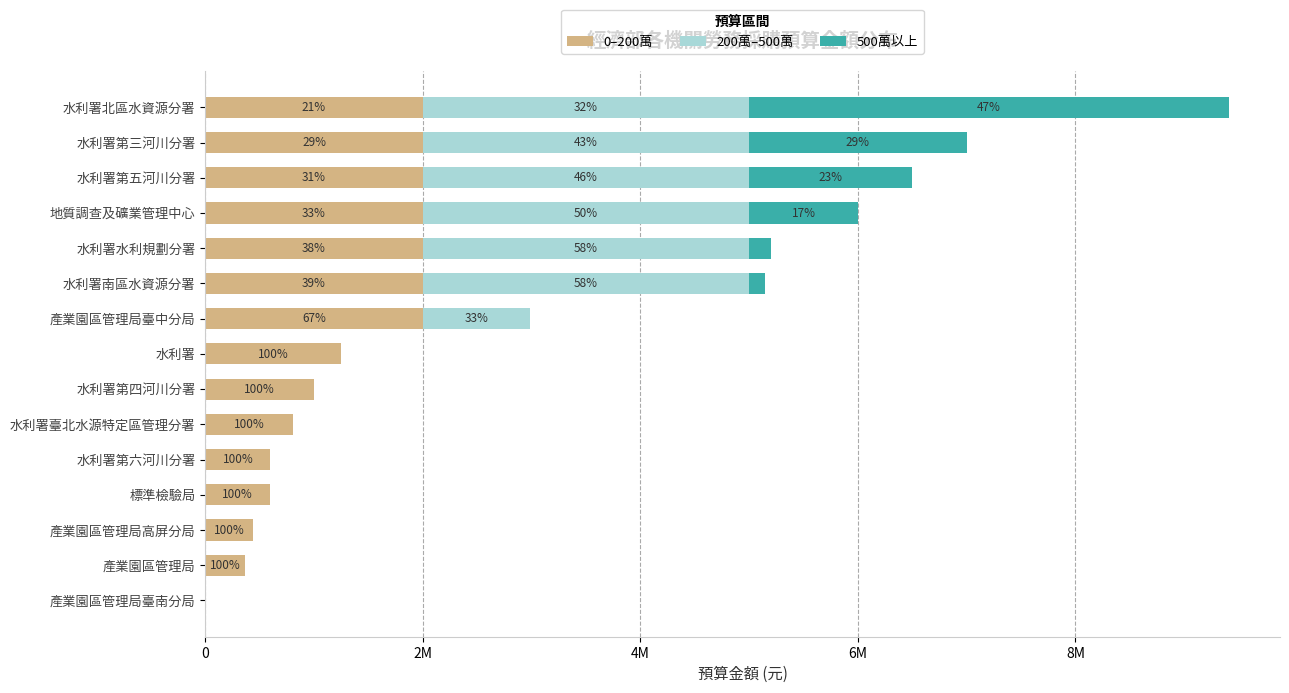

What are all the series names shown in the legend?

0–200萬, 200萬–500萬, 500萬以上